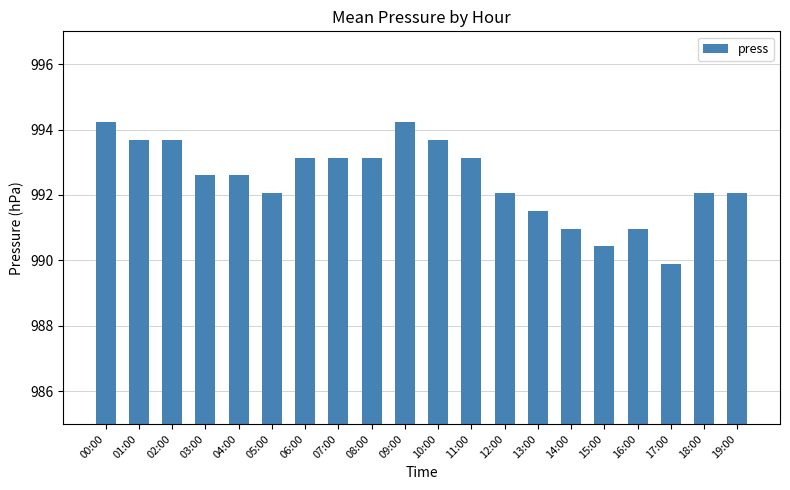

Are the bars horizontal?

No